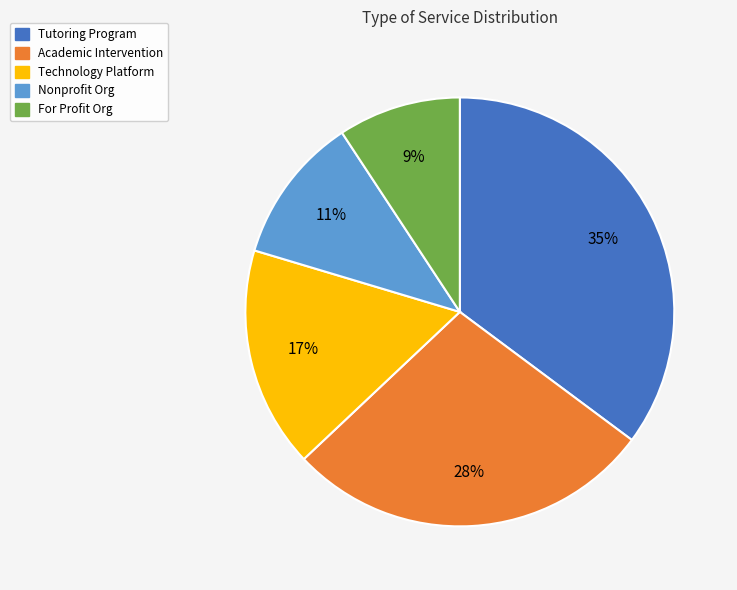

Combined, do Nonprofit and Academic Intervention account for over 50%?

No